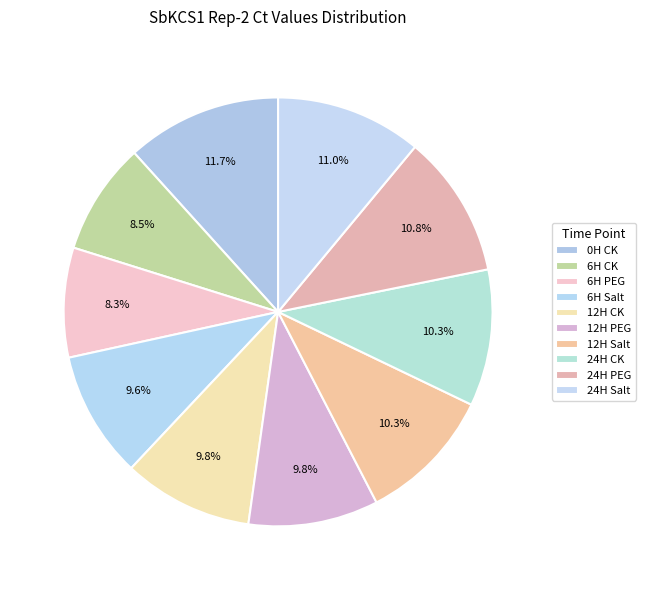

What is the total percentage of 12H CK and 6H Salt?

19.4%